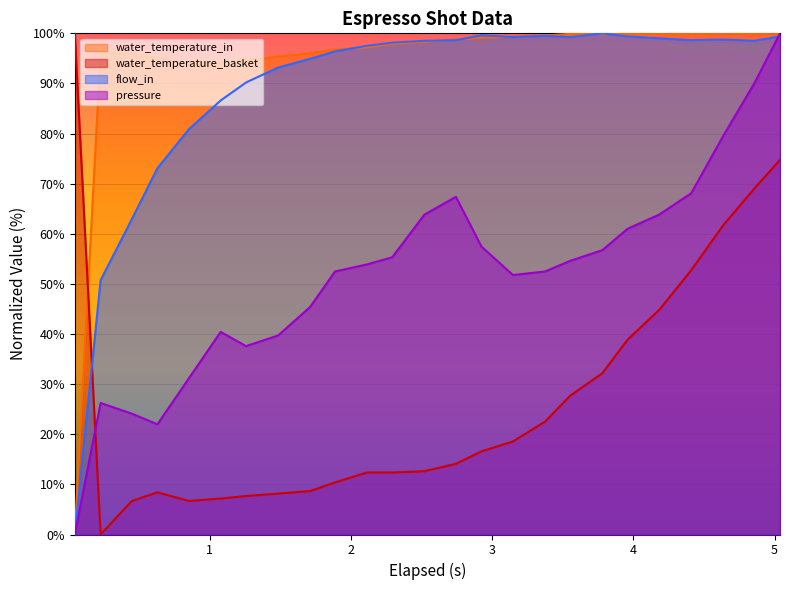

Which series has the largest total across all categories?

water_temperature_in